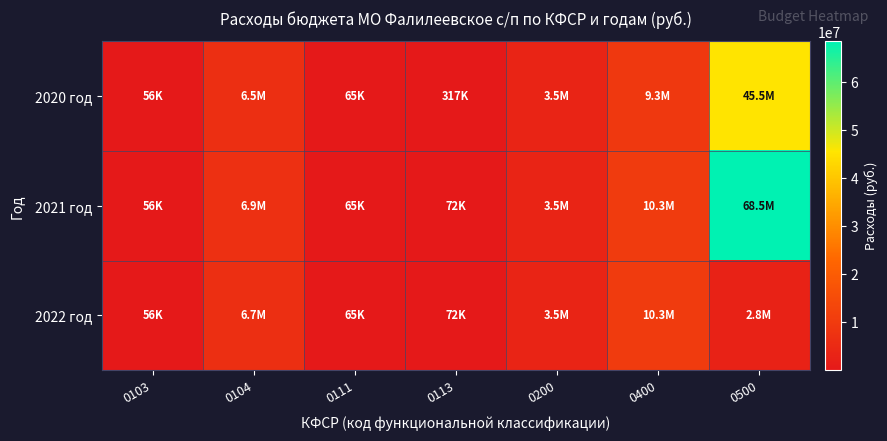

How many categories are shown in the chart?

7